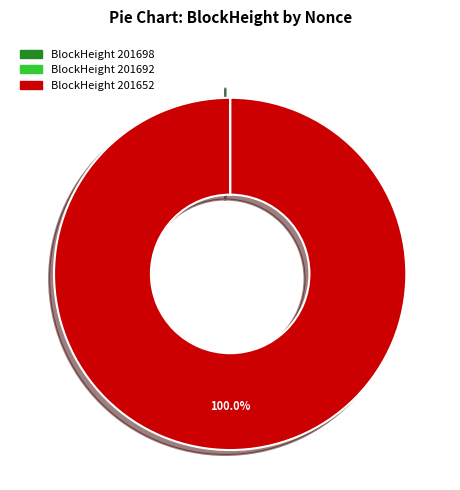

Is there a majority slice in this chart?

Yes